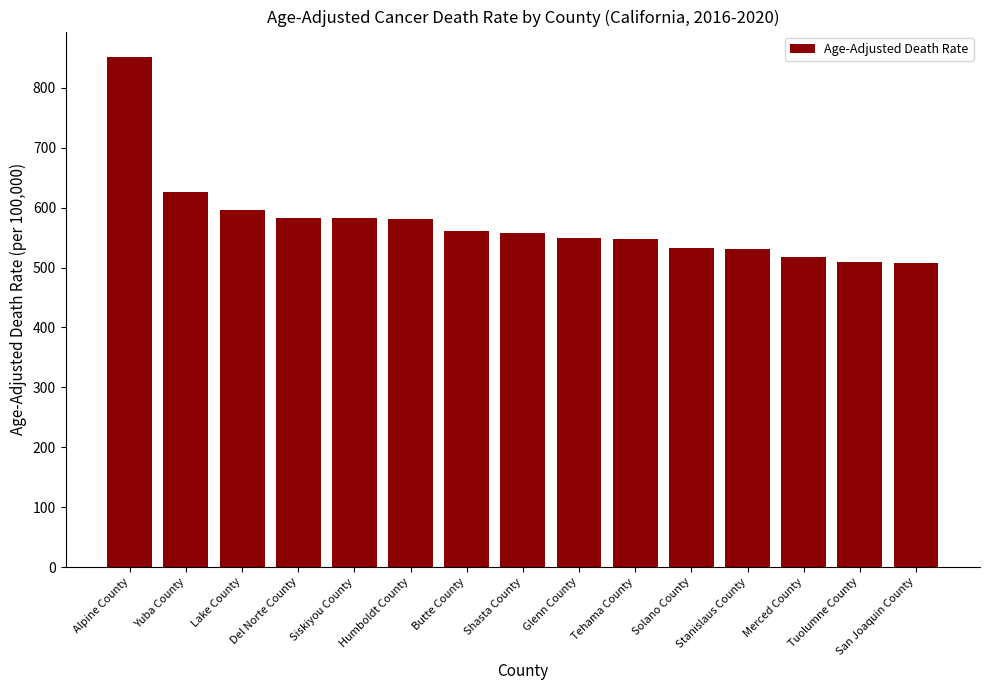

Where does the data first go above 557?

Alpine County